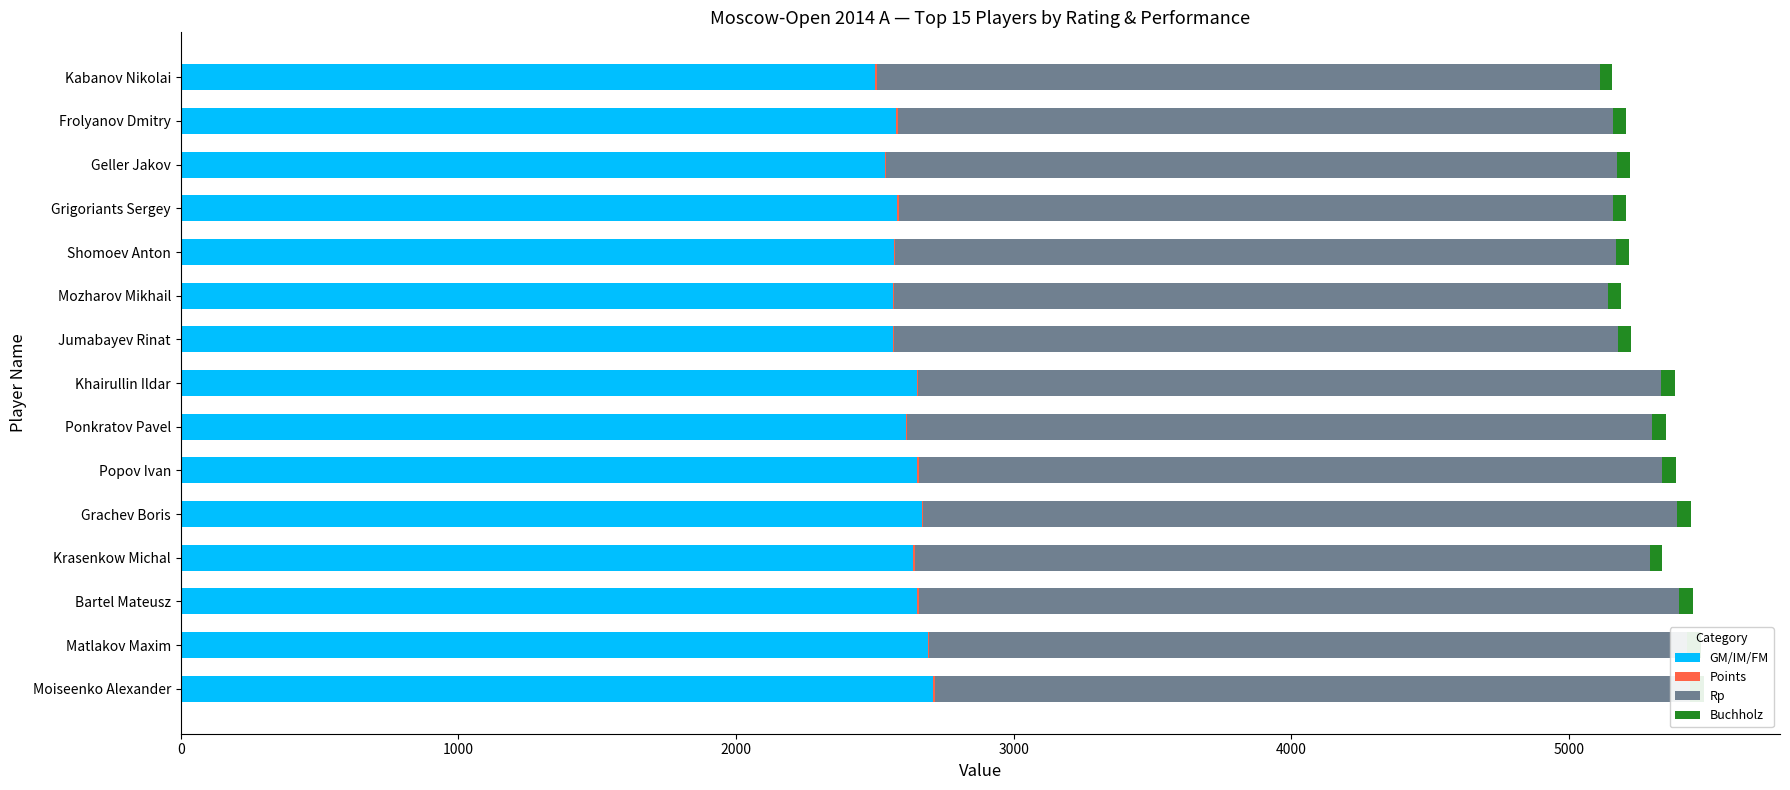

The GM/IM/FM series shows 3552 at Krasenkow Michal. True or false?

False